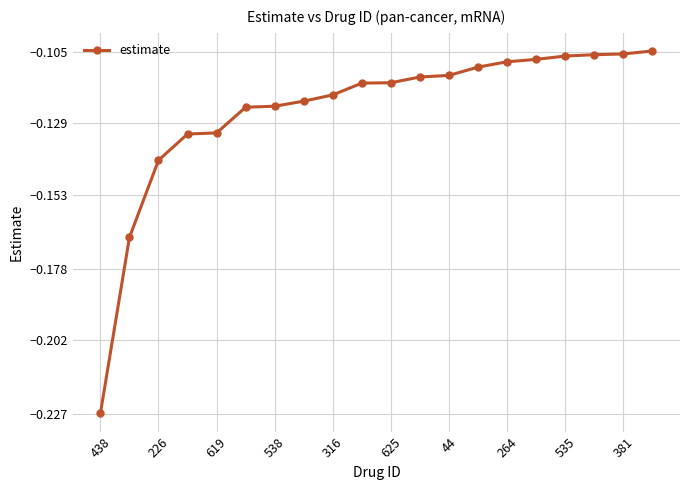

What is the sum of all values?

-2.5